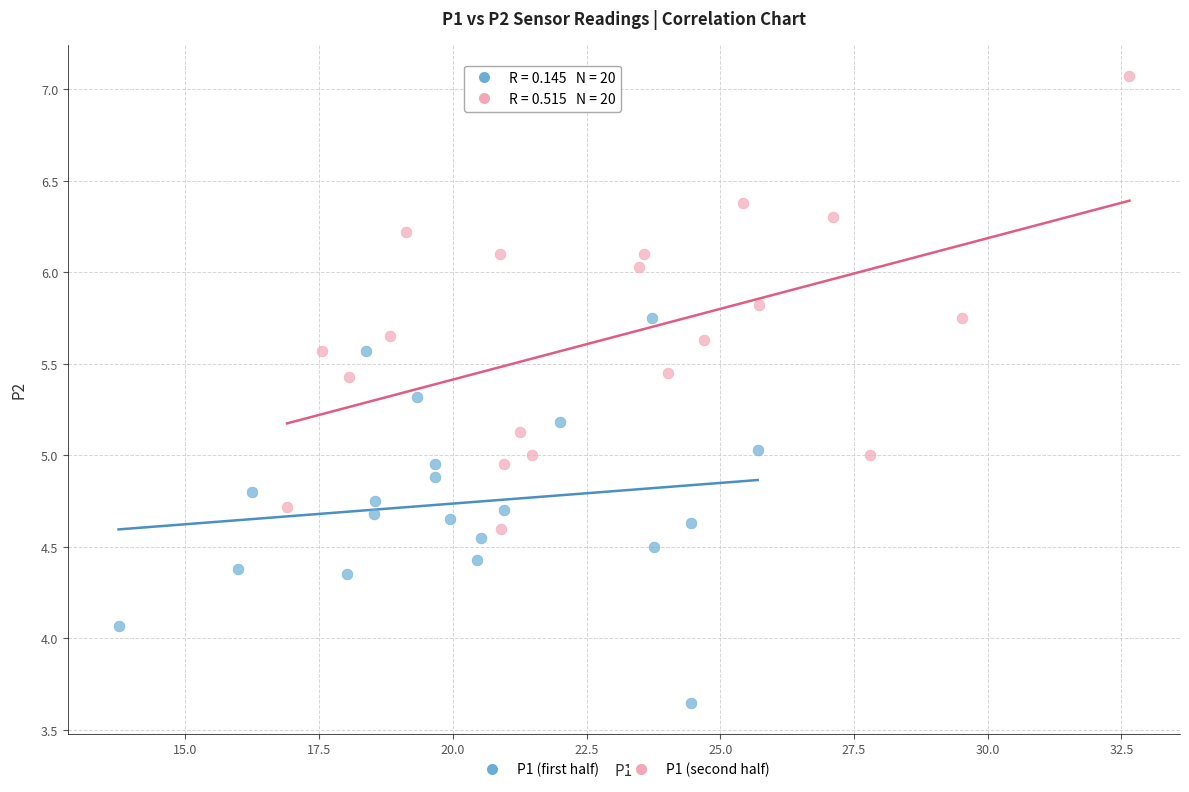

Which series has the widest spread of Y values?

P1 (second half)